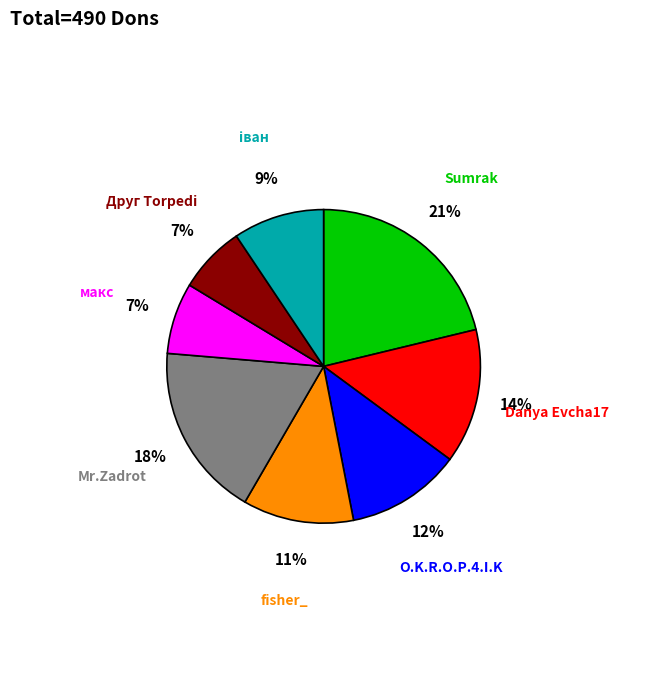

Does any single category account for the majority?

No